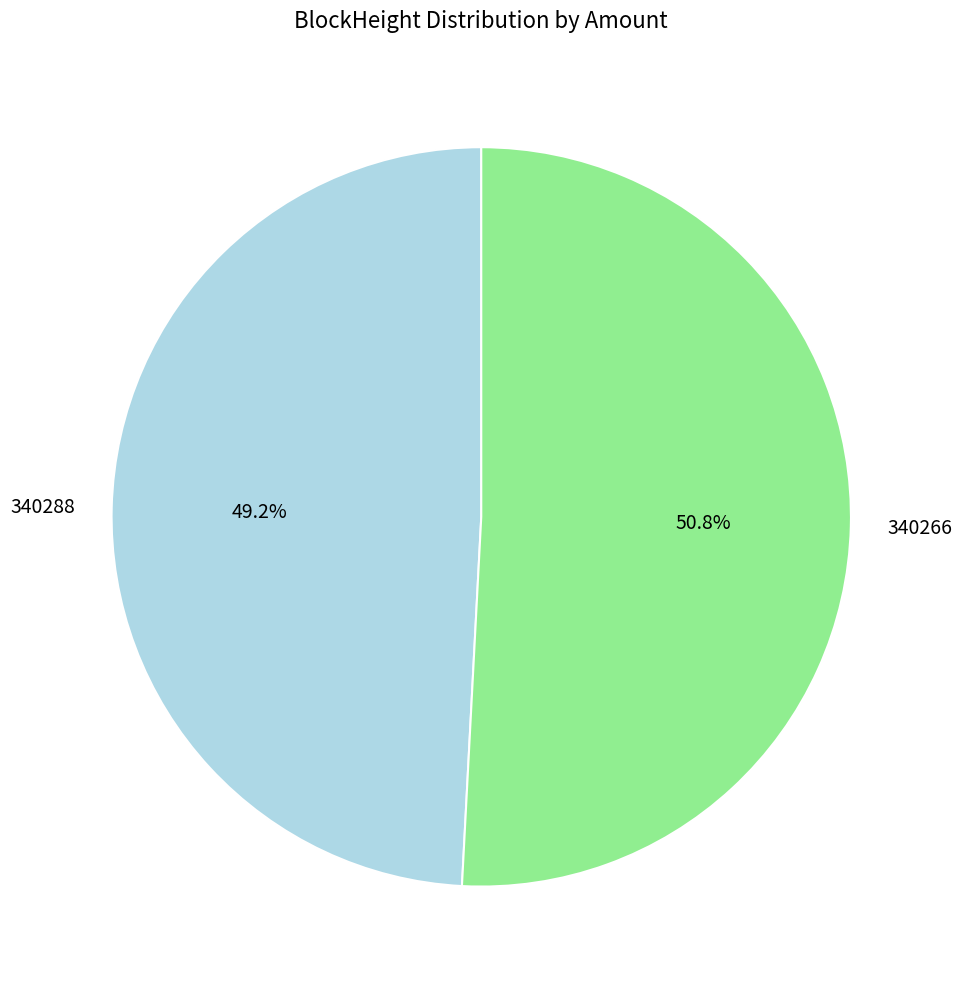

Rank the categories by value from highest to lowest.

340266, 340288